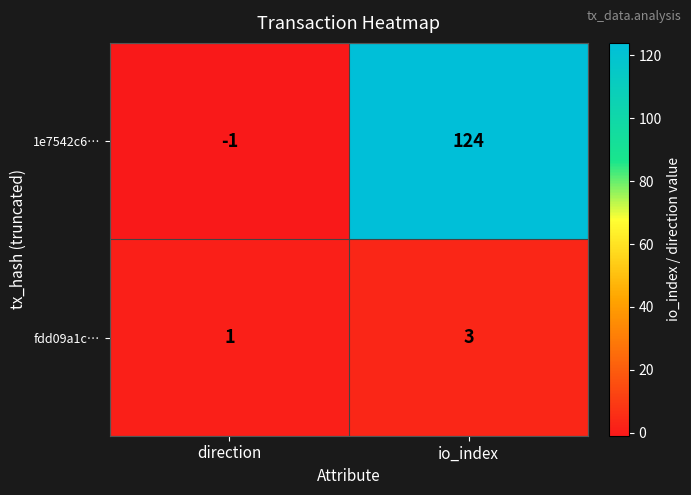

What is the maximum value shown in the chart?

124